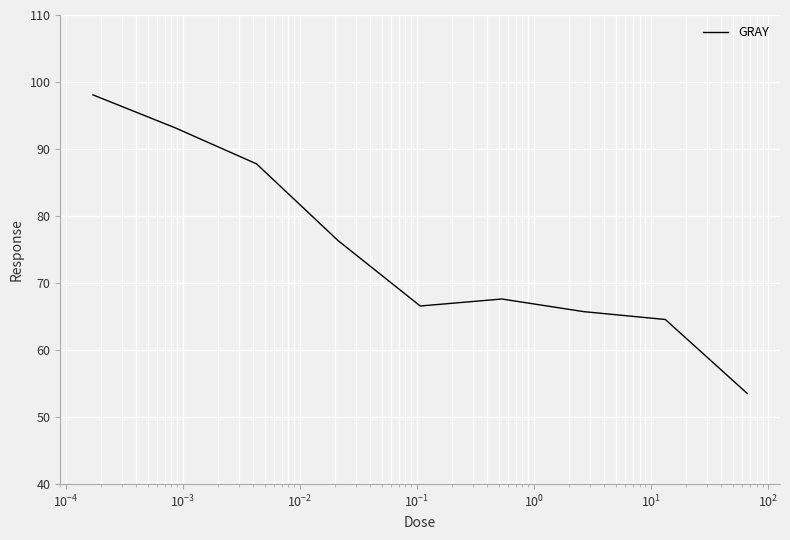

What is the minimum value shown in the chart?

53.5